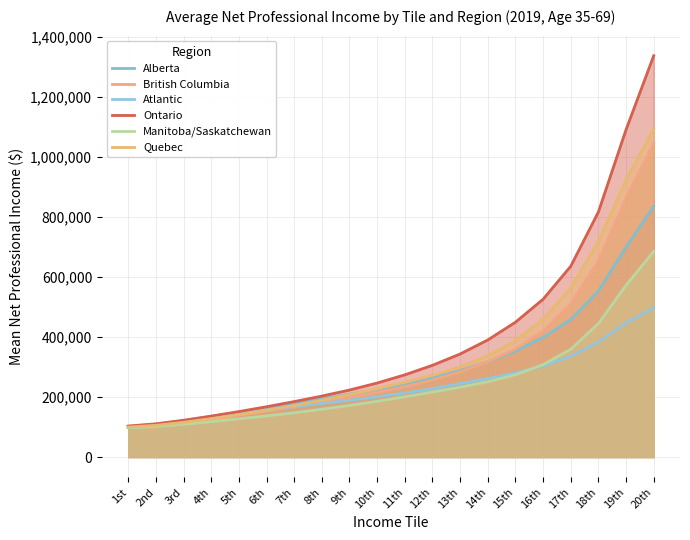

Which series changed the most between 8th and 15th?

Ontario